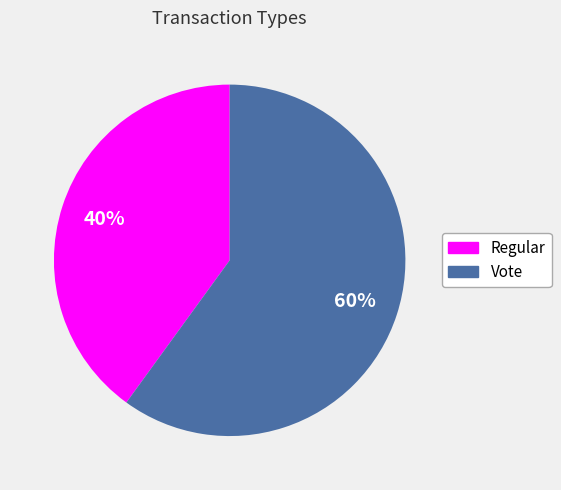

Is there any slice that represents more than half of the pie?

Yes